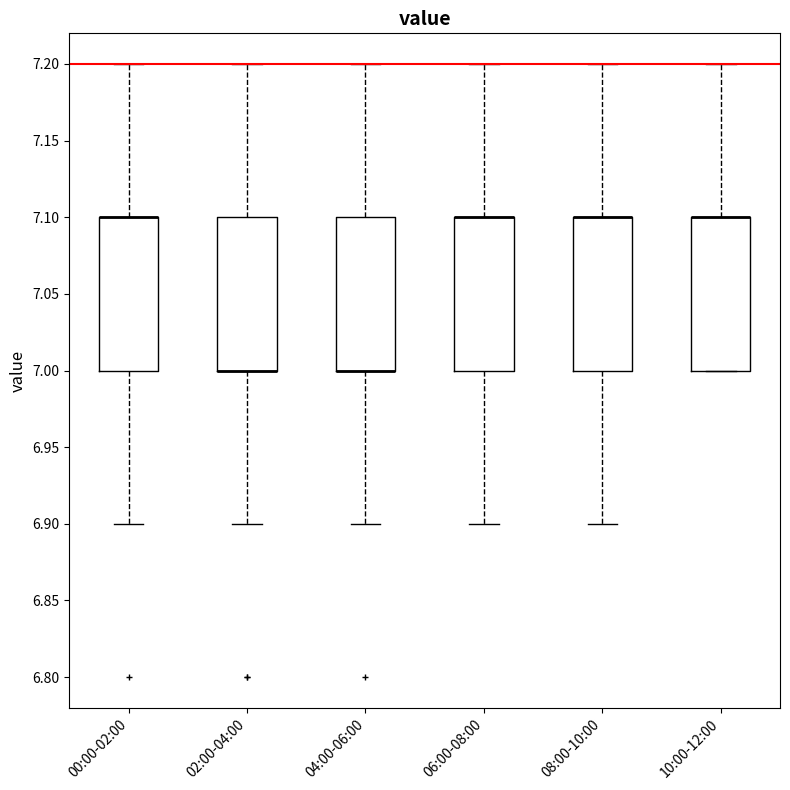

Where is the lower edge of the box for 10:00-12:00 on the y-axis? The values are not printed on the chart, so give them approximately, as read against the axis.

7.0